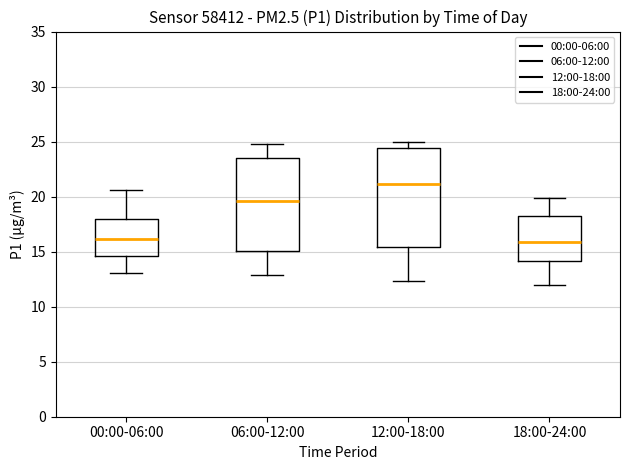

Where does the lower whisker of the box for 18:00-24:00 end on the y-axis? The values are not printed on the chart, so give them approximately, as read against the axis.

12.0